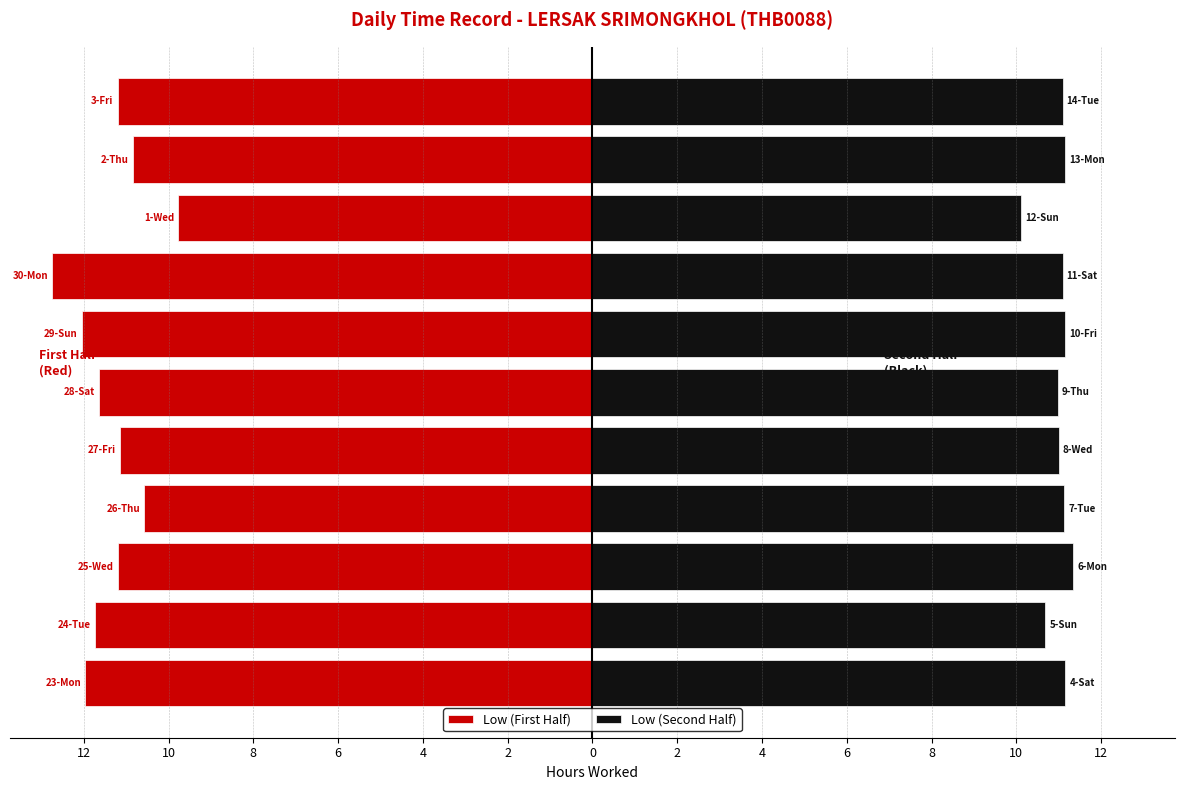

Reading left to right, transcribe all the data shown in this chart.

Low (First Half): 12=-12.0	10=-11.7	8=-11.2	6=-10.6	4=-11.2	2=-11.6	0=-12.1	2=-12.7	4=-9.8	6=-10.8	8=-11.2
Low (Second Half): 12=11.2	10=10.7	8=11.3	6=11.1	4=11.0	2=11.0	0=11.1	2=11.1	4=10.1	6=11.1	8=11.1